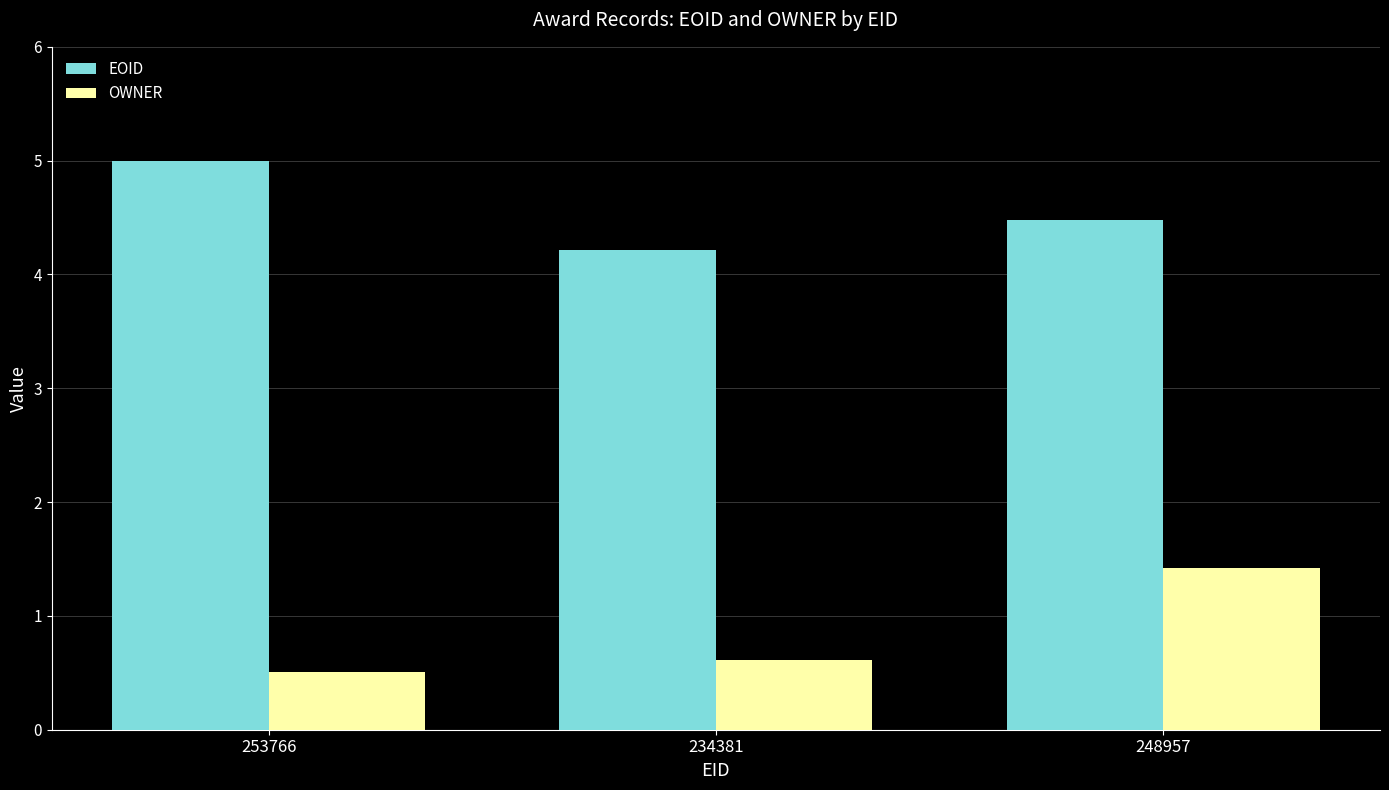

Rank the series by their average value, from lowest to highest.

OWNER, EOID